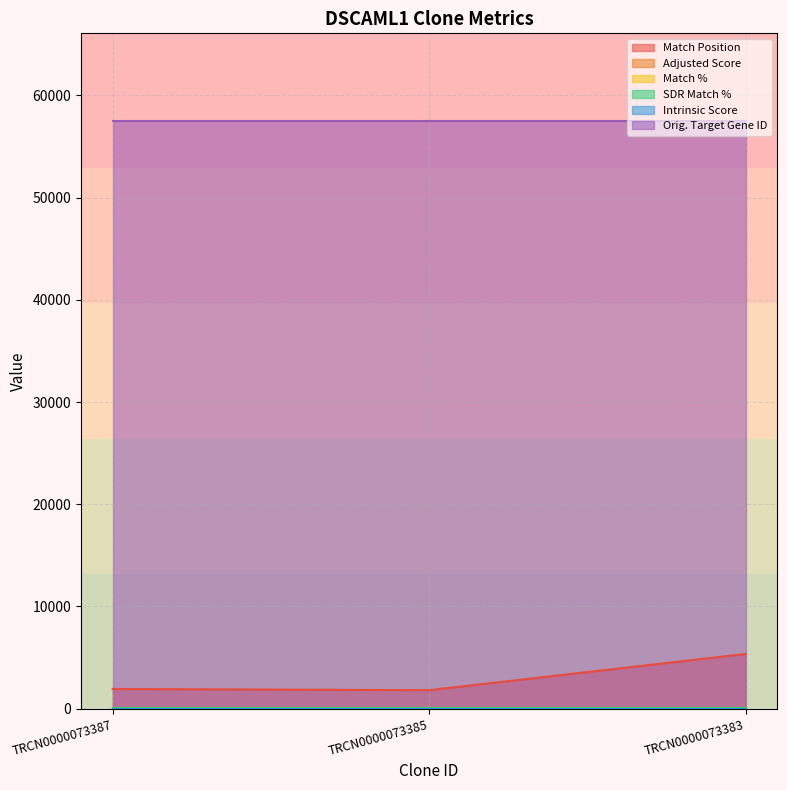

What is the average value of the Orig. Target Gene ID series?

57453.0